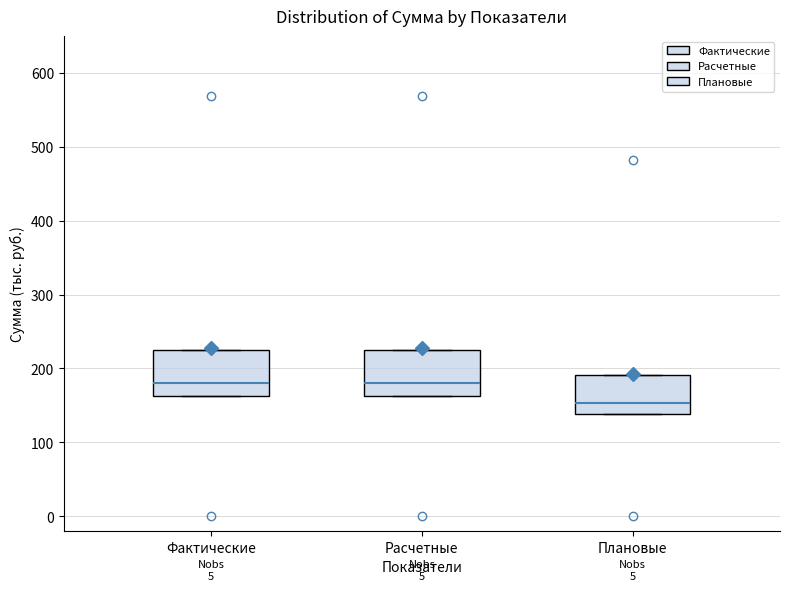

Reading left to right, transcribe this box plot: for each box, give where its median line is, the range the box spans, and where its two whiskers end, as read against the y-axis. The values are not printed on the chart, so give them approximately, as read against the axis.

Фактические: median 180, box 160 to 230, whiskers 160 to 230
Расчетные: median 180, box 160 to 230, whiskers 160 to 230
Плановые: median 150, box 140 to 190, whiskers 140 to 190